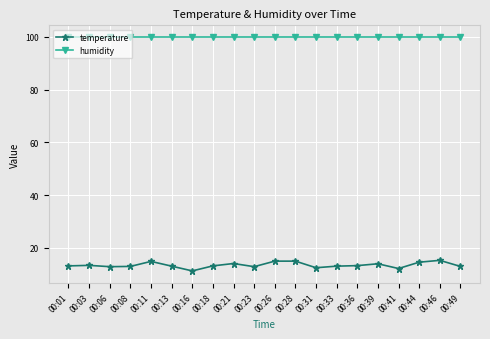

Count the number of categories in the chart.

20